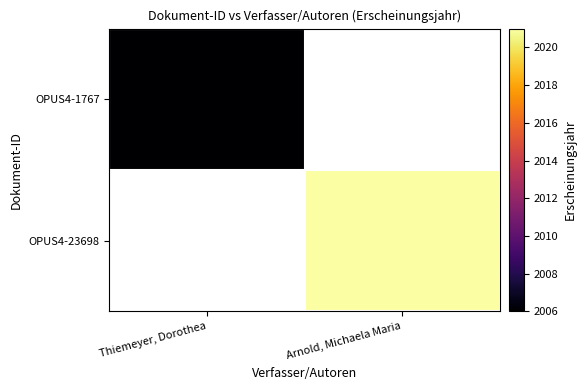

Rank the series at Thiemeyer, Dorothea from lowest to highest value.

OPUS4-1767, OPUS4-23698